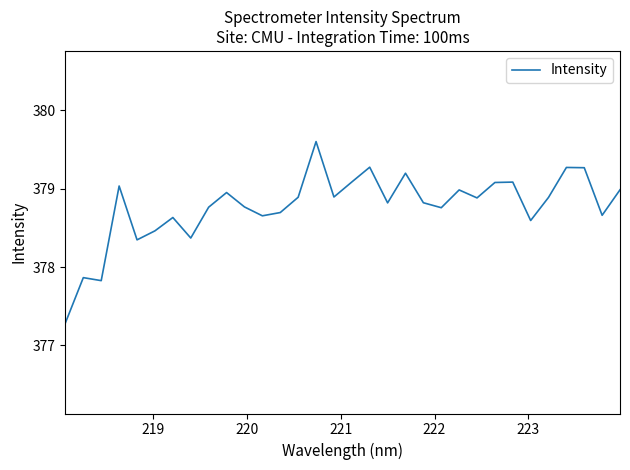

What is the maximum value shown in the chart?

379.6